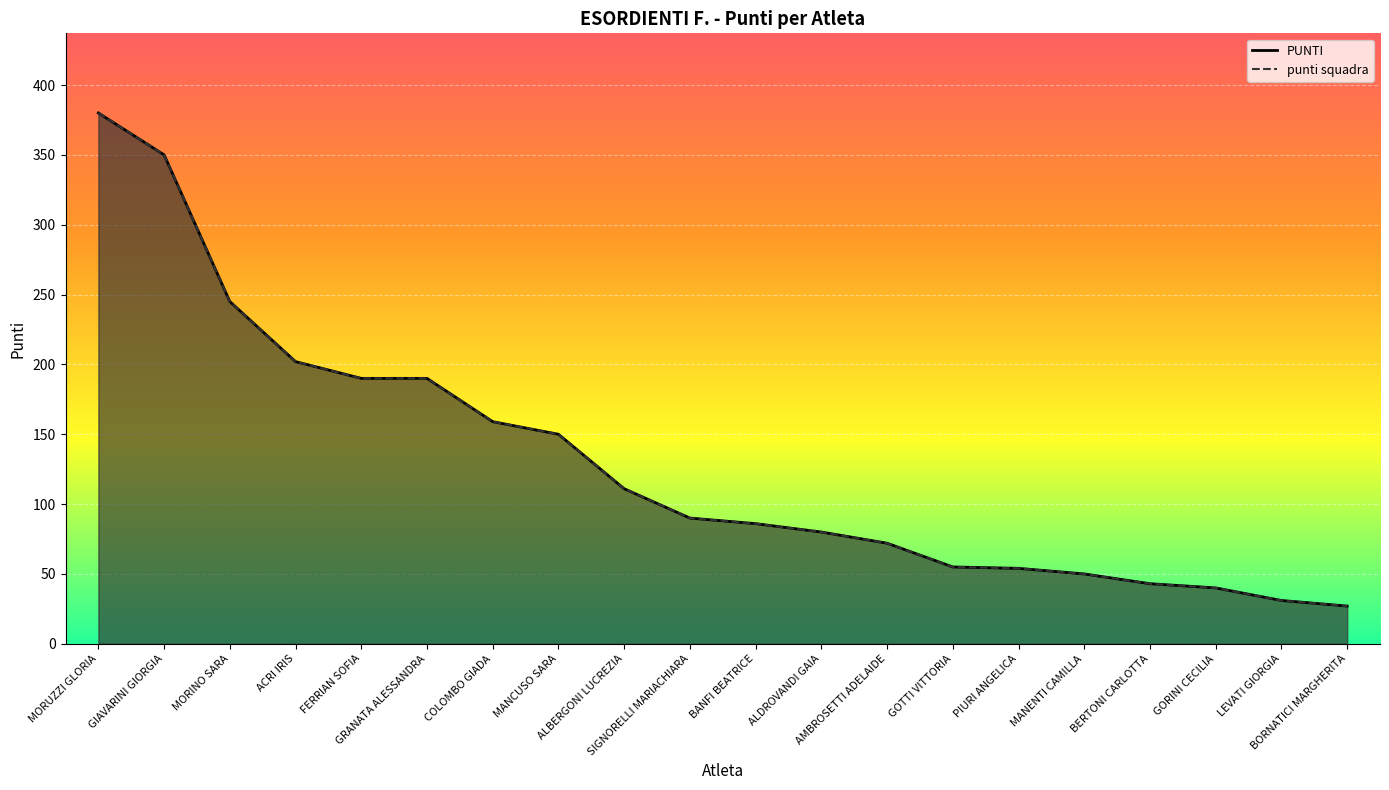

The value of punti squadra at MANCUSO SARA is 150. True or false?

True